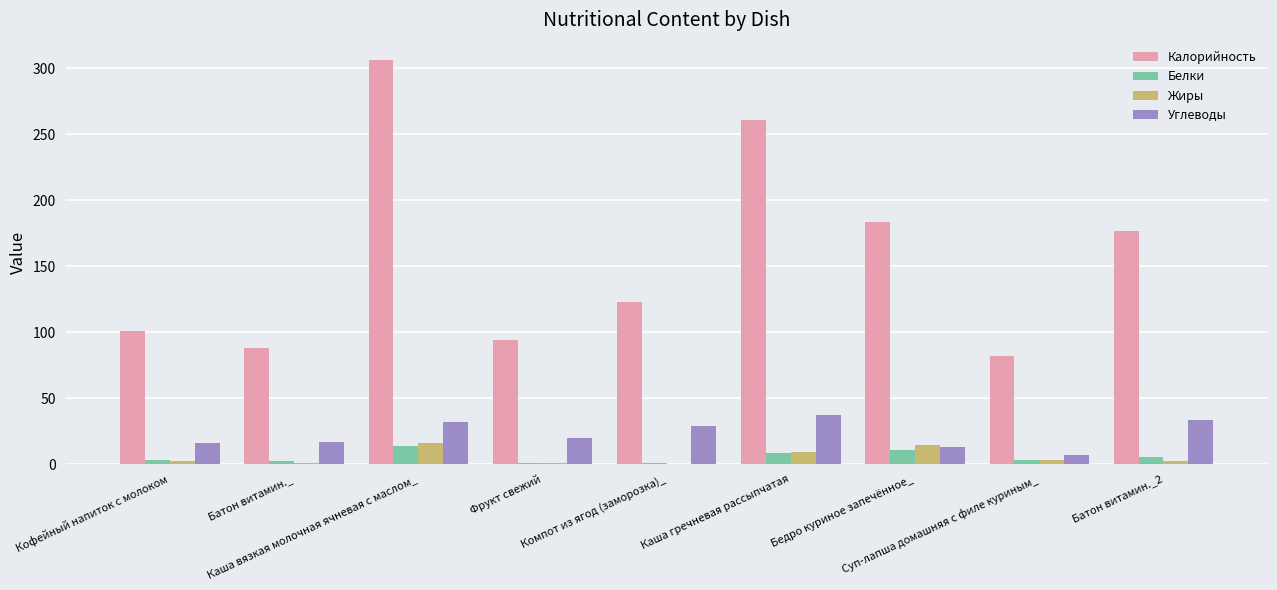

Does the chart contain stacked bars?

No